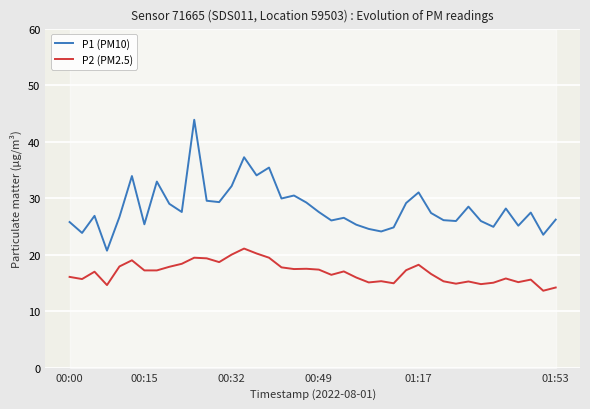

The P1 (PM10) series shows 29.0 at 8. True or false?

True